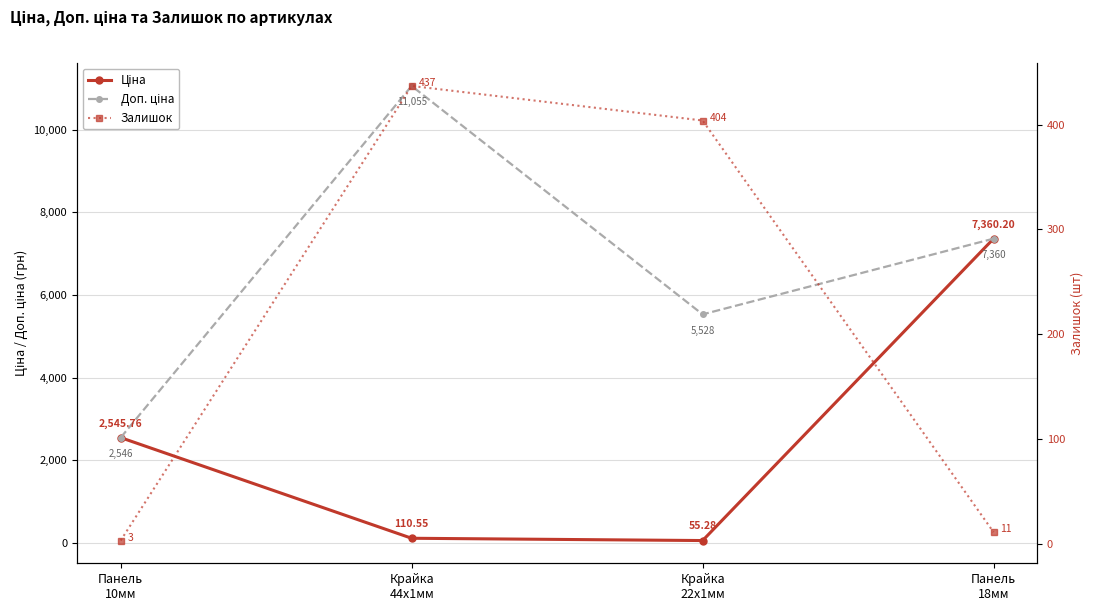

Where do Ціна and Залишок first cross each other?

Панель
10мм and Крайка
44x1мм